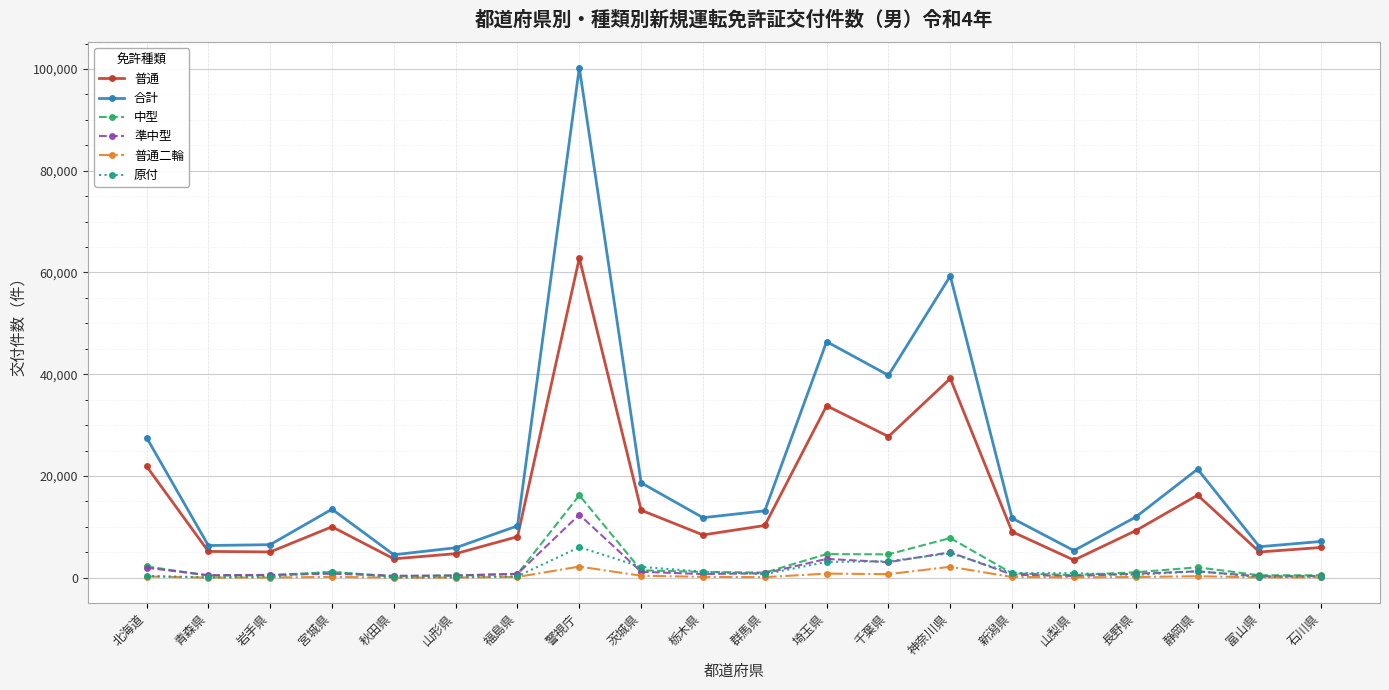

Rank the series by their maximum value, from highest to lowest.

合計, 普通, 中型, 準中型, 原付, 普通二輪